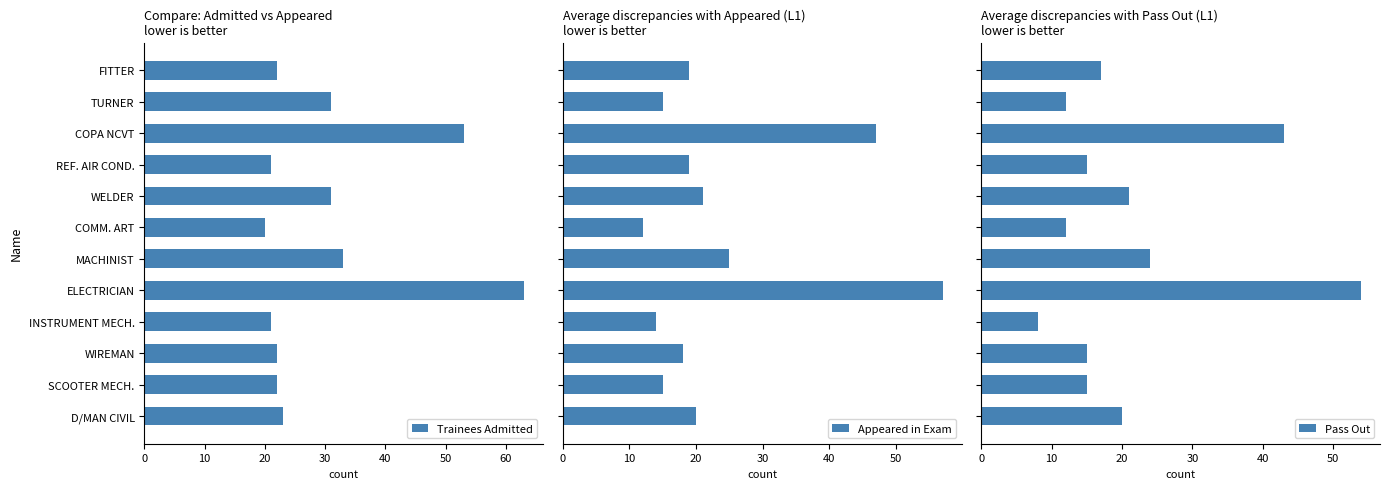

Which series has the largest total across all categories?

Trainees Admitted